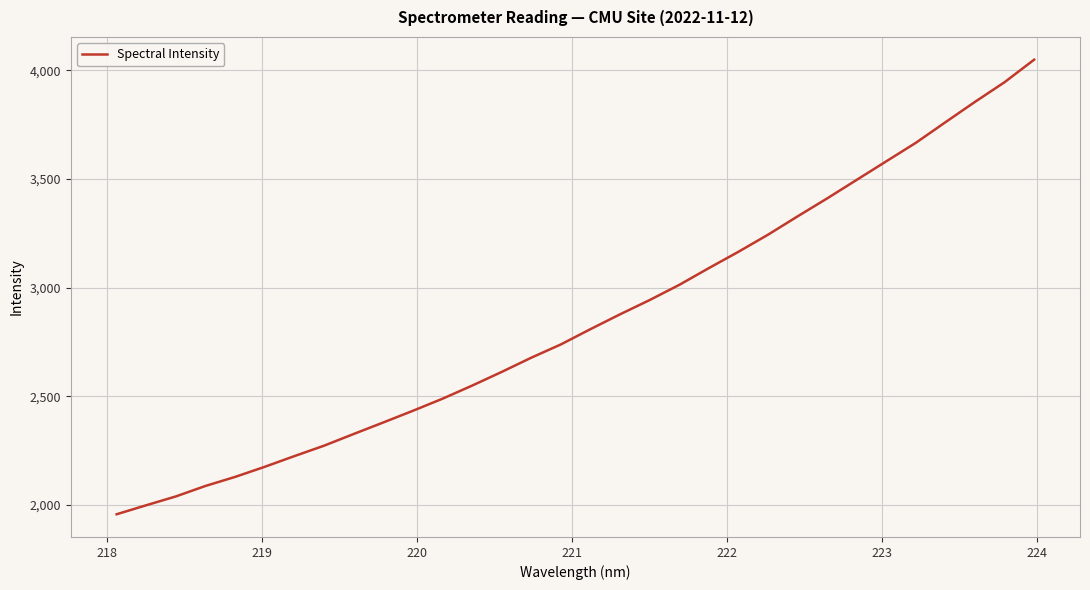

What is the minimum value shown in the chart?

1957.5